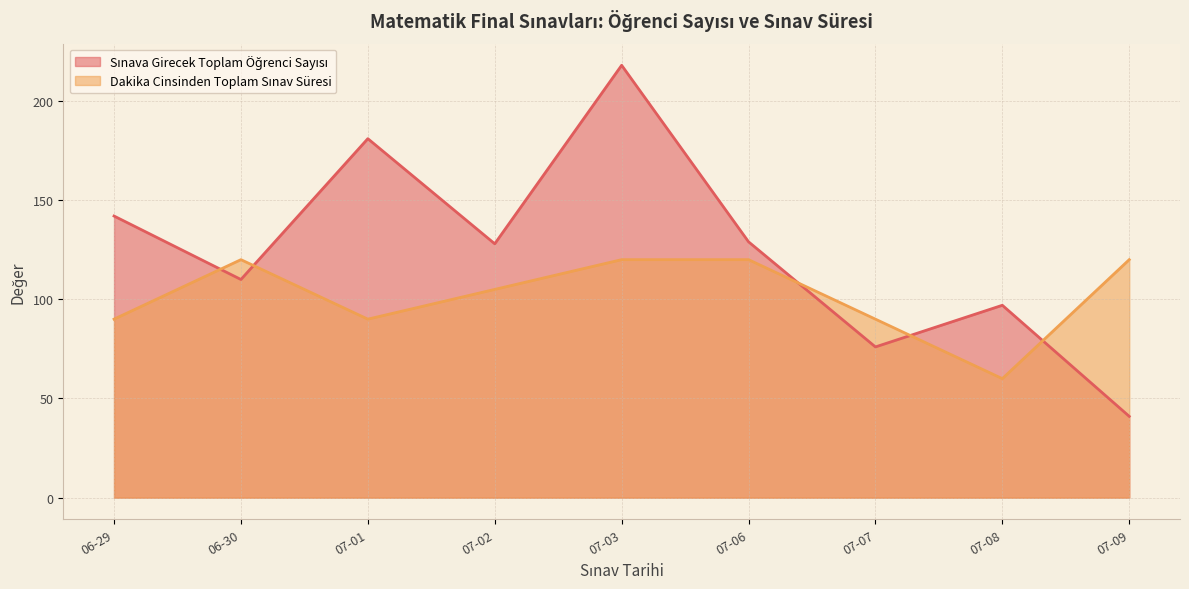

Which category has the lowest value across all series?

07-09